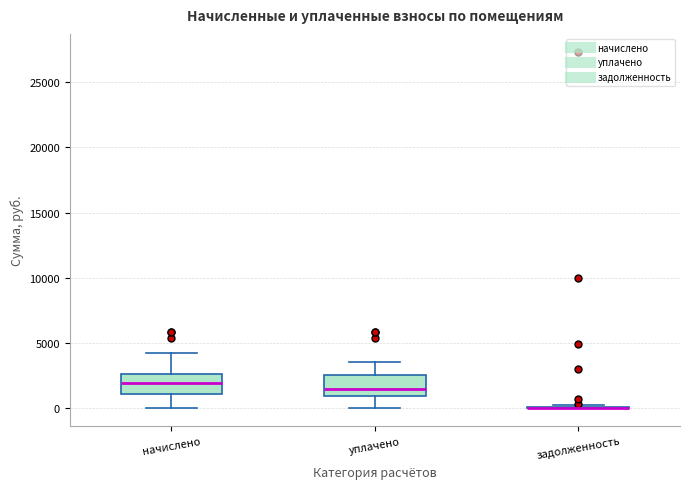

Reading left to right, read every box against the y-axis: the position of its median line, the range the box covers, and the ends of its whiskers. The values are not printed on the chart, so give them approximately, as read against the axis.

начислено: median 2000, box 1000 to 2500, whiskers 0 to 4000
уплачено: median 1500, box 1000 to 2500, whiskers 0 to 3500
задолженность: box collapsed to a line at 0, whiskers 0 to 0